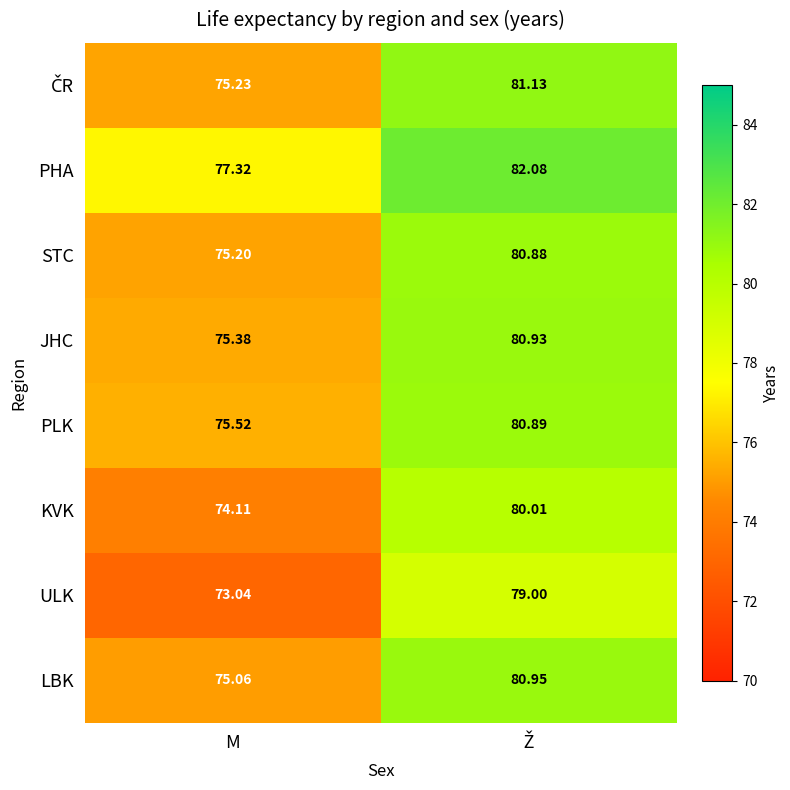

Which series has the widest spread of values?

ULK